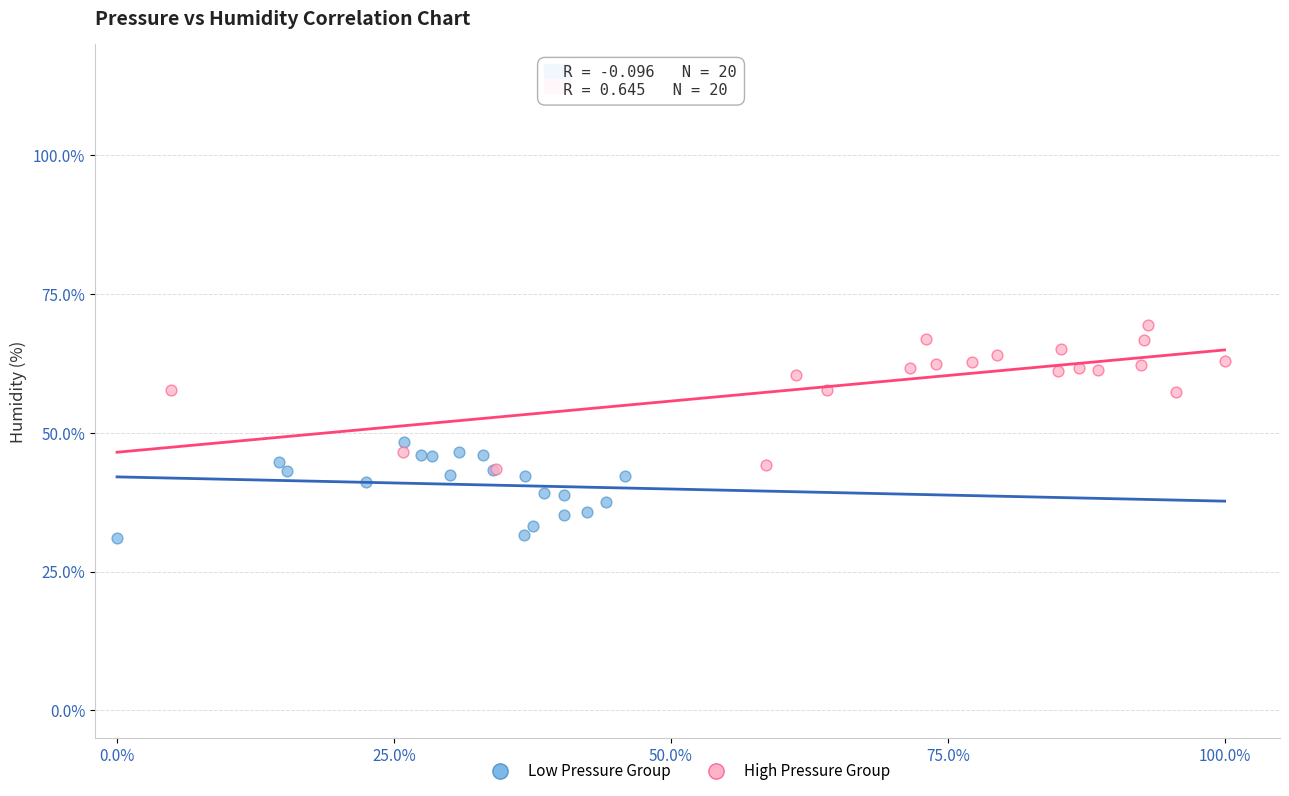

Which series contains the highest Y value?

High Pressure Group